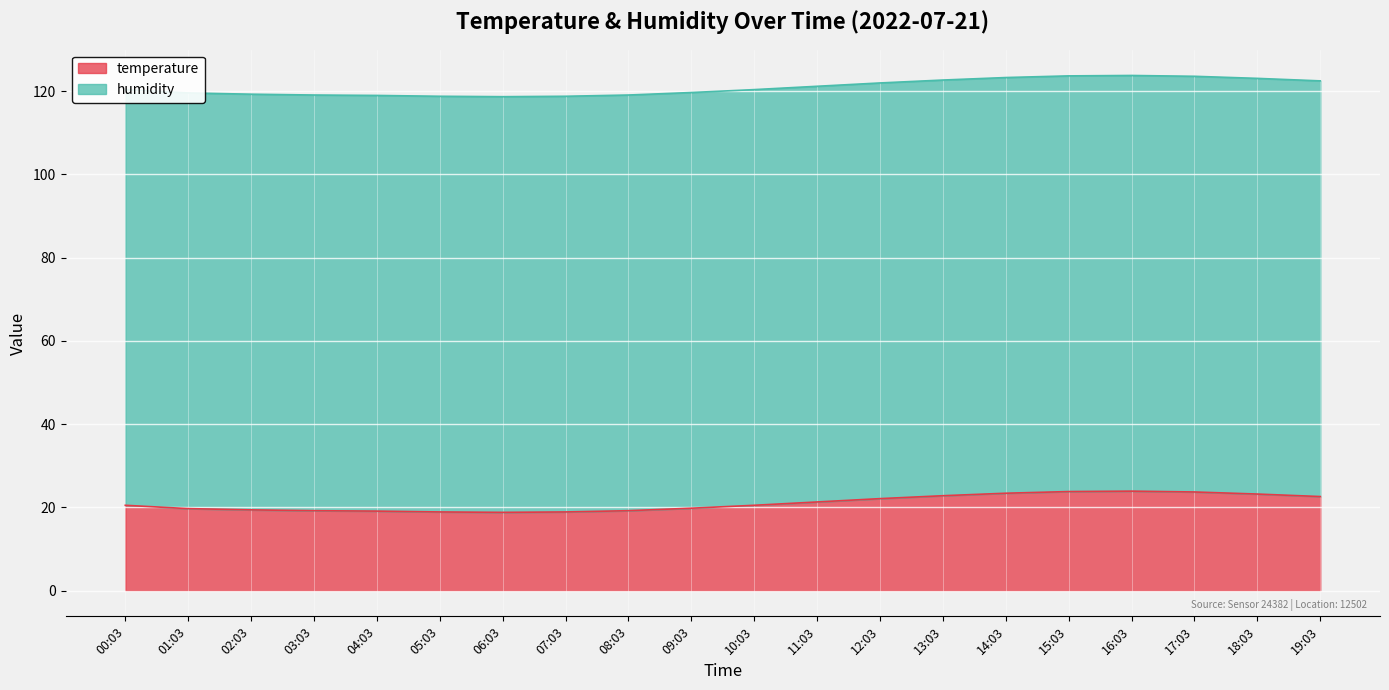

What is the sum of the values at 00:03 and 19:03?

43.1